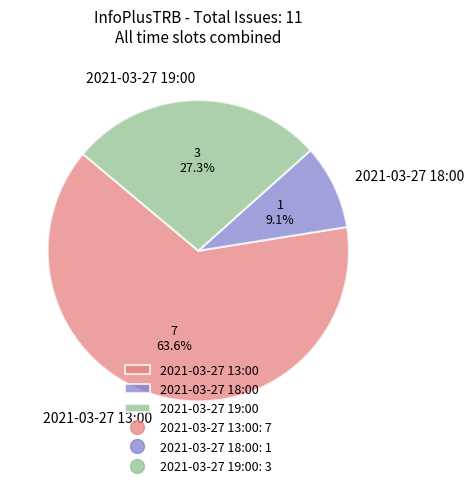

To the nearest percent, what percentage of the pie is 2021-03-27 13:00?

64%